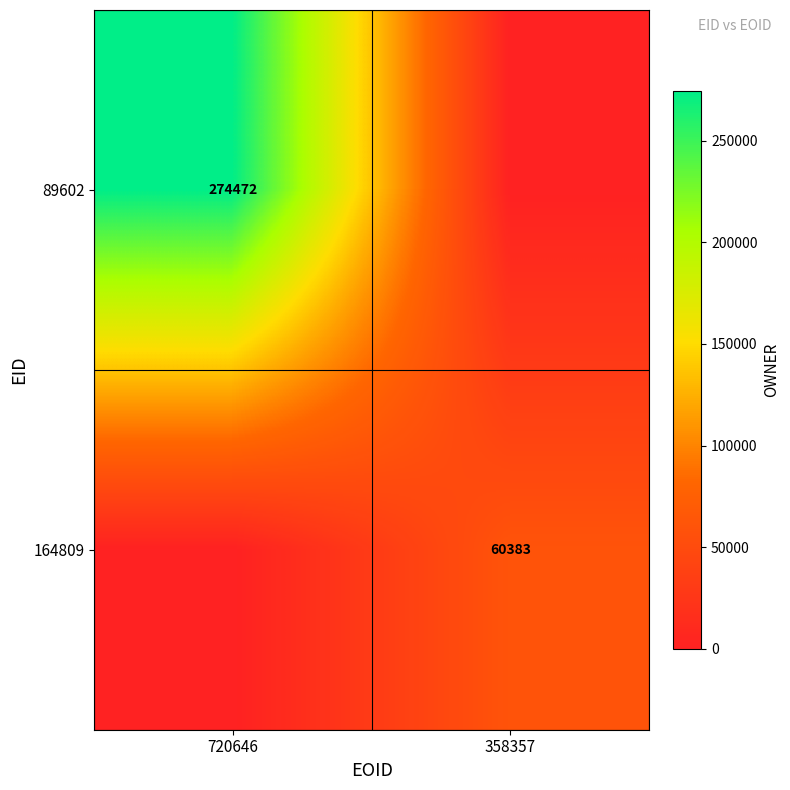

The 89602 series shows 65403 at 720646. True or false?

False